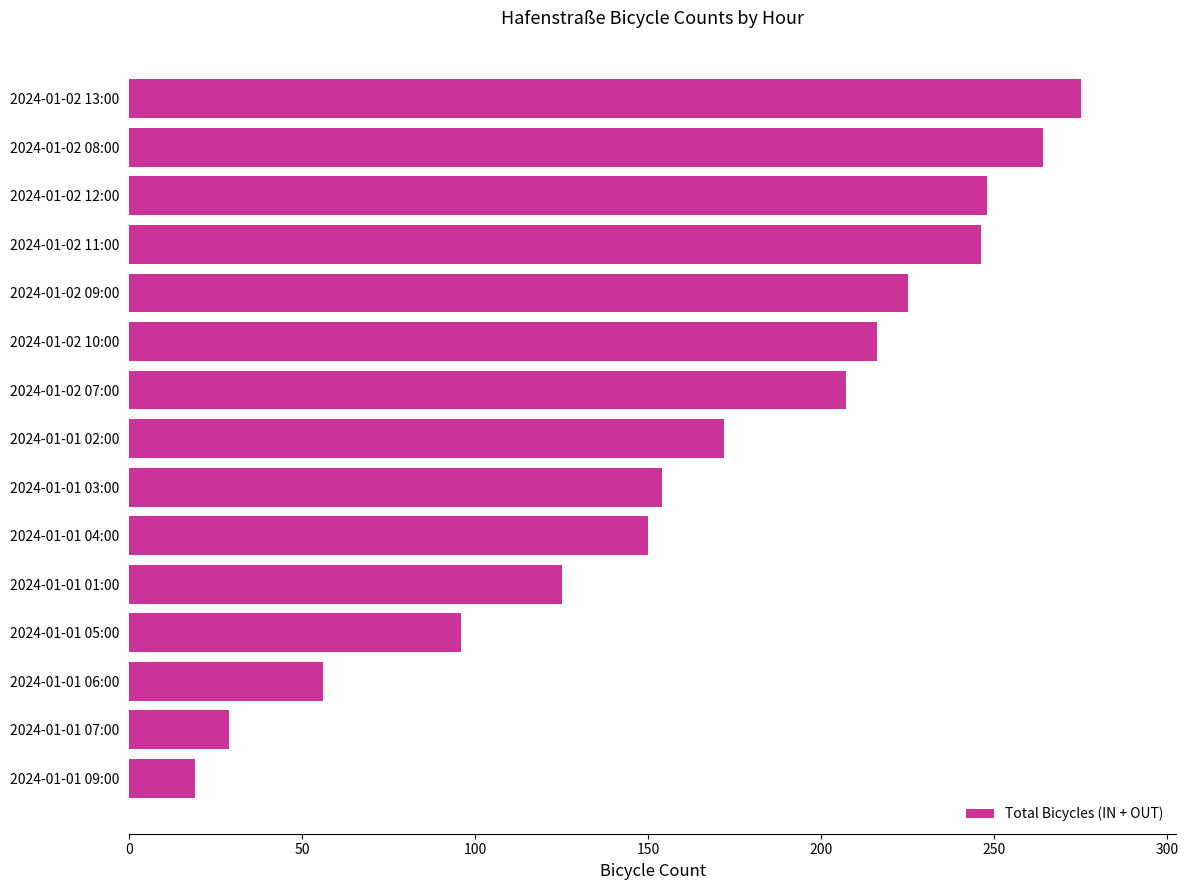

Approximately how many times larger is the value at 2024-01-02 07:00 compared to 2024-01-01 01:00?

1.7